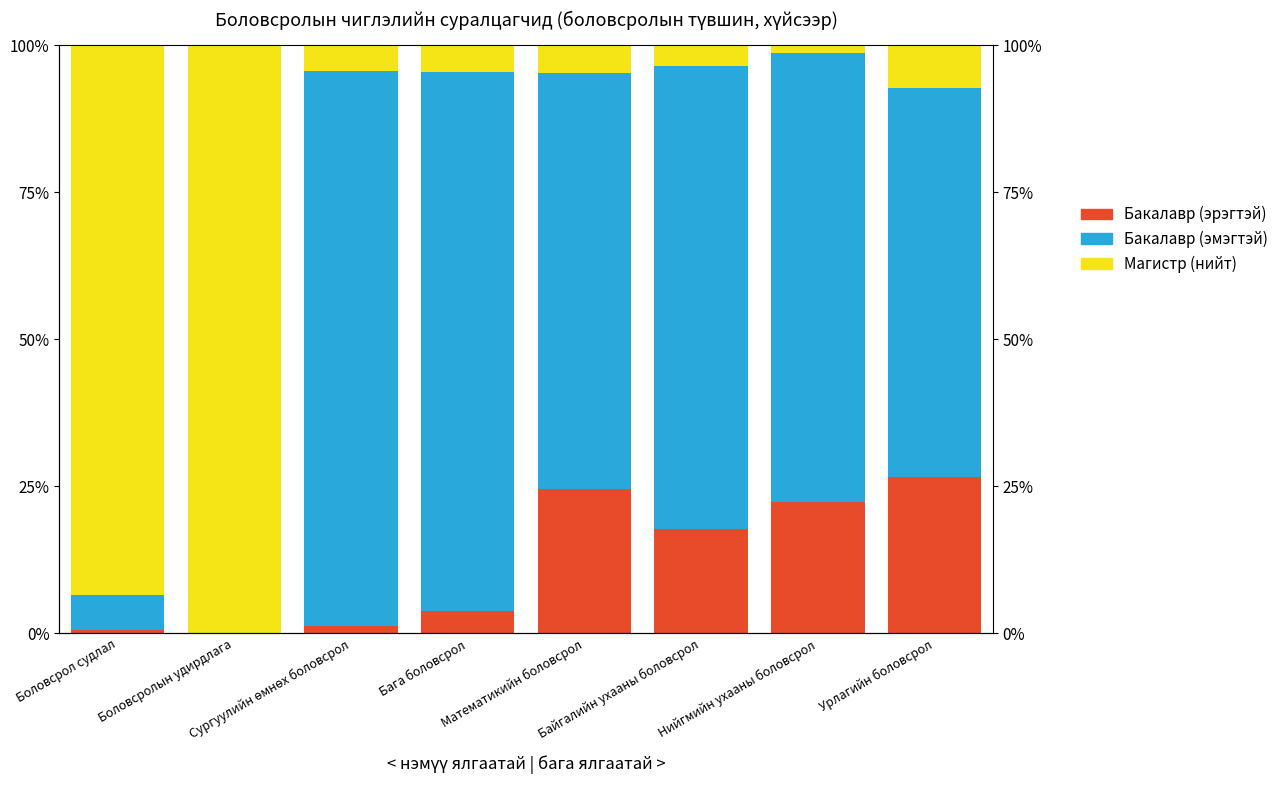

At Боловсрол судлал, list the series in order from smallest to largest.

Бакалавр (эрэгтэй), Бакалавр (эмэгтэй), Магистр (нийт)